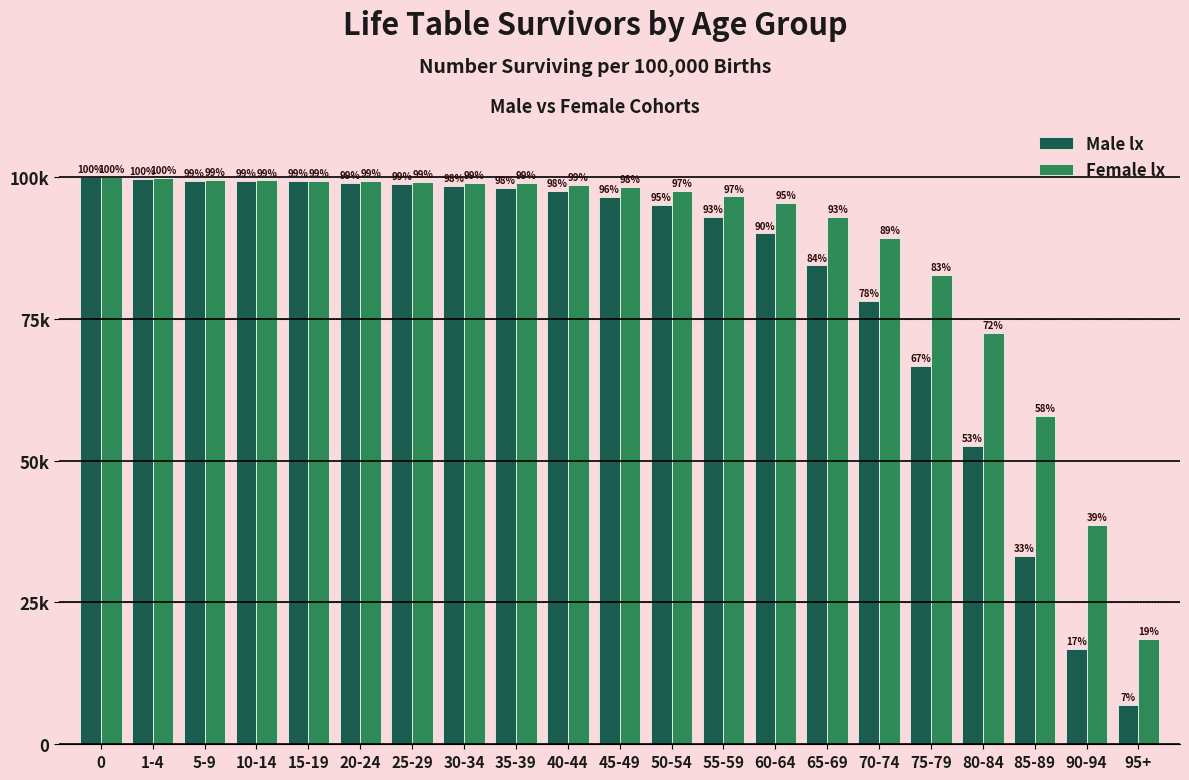

Reading right to left, transcribe all the data shown in this chart.

Male lx: 6922	16847	33132	52594	66705	78155	84380	90028	92964	95064	96395	97549	98055	98376	98702	98978	99199	99265	99287	99642	100000
Female lx: 18551	38621	57843	72456	82651	89234	92857	95412	96545	97471	98203	98551	98843	98974	99146	99247	99319	99343	99382	99743	100000